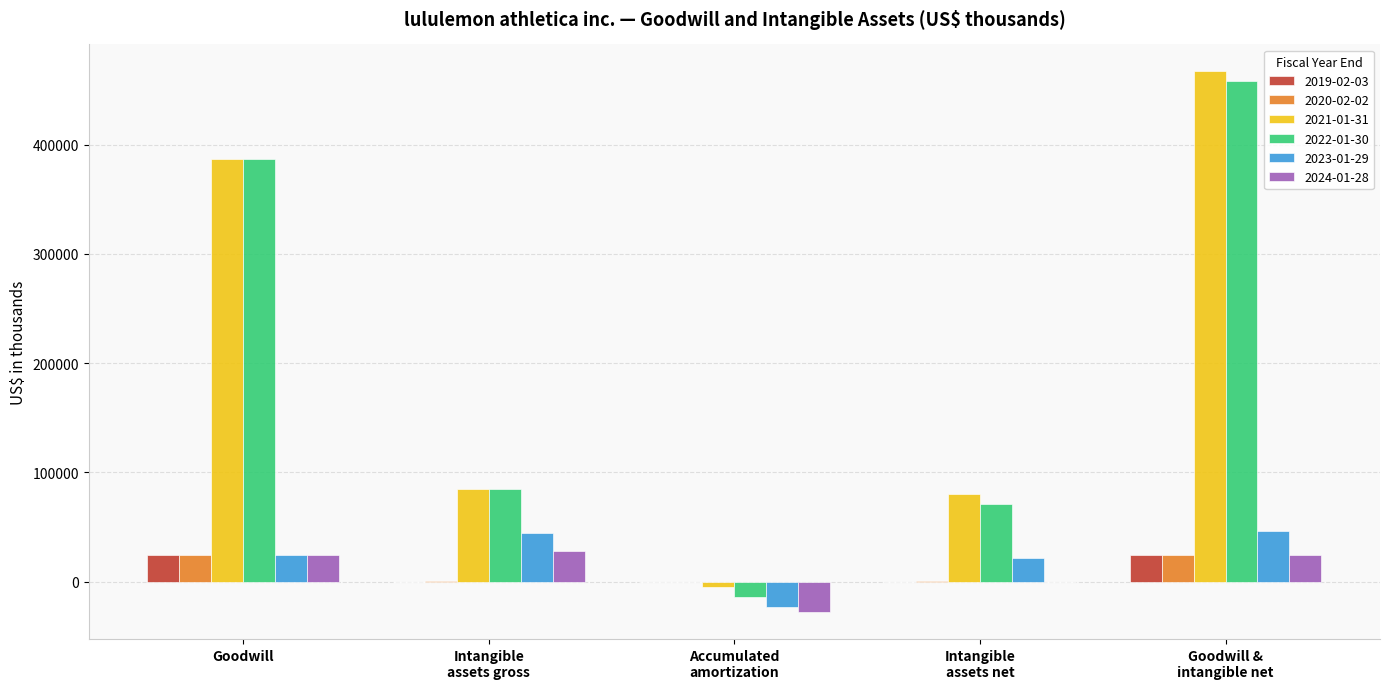

The value of 2021-01-31 at Goodwill is 386877. True or false?

True